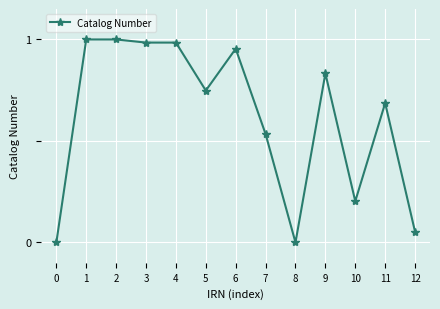

True or false: the data shows 1.0 at 4.

True